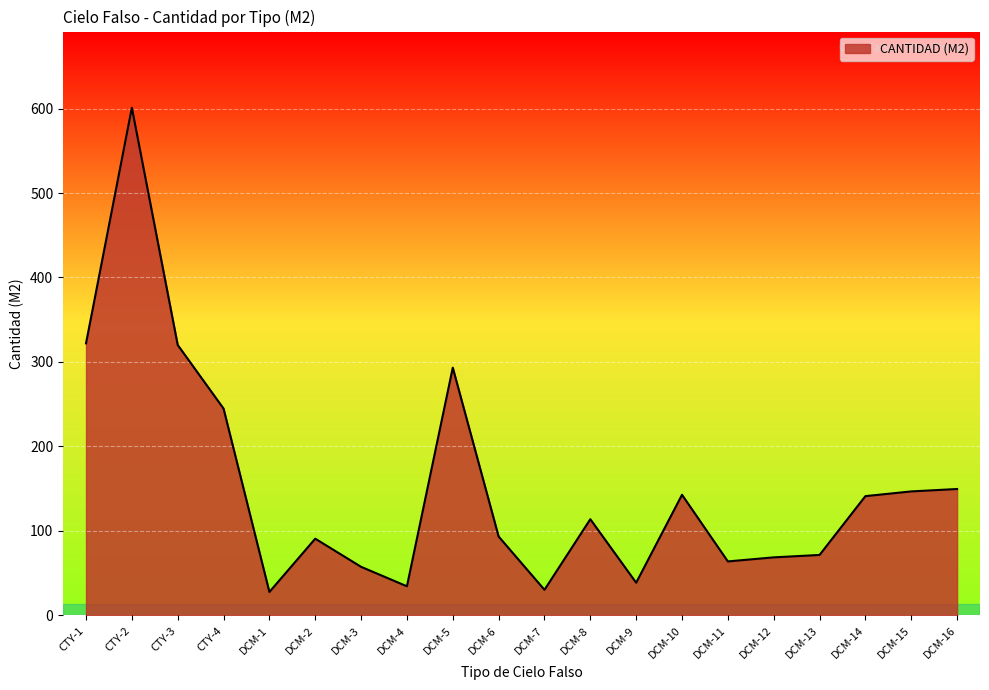

True or false: the data shows 322.1 at CTY-1.

True